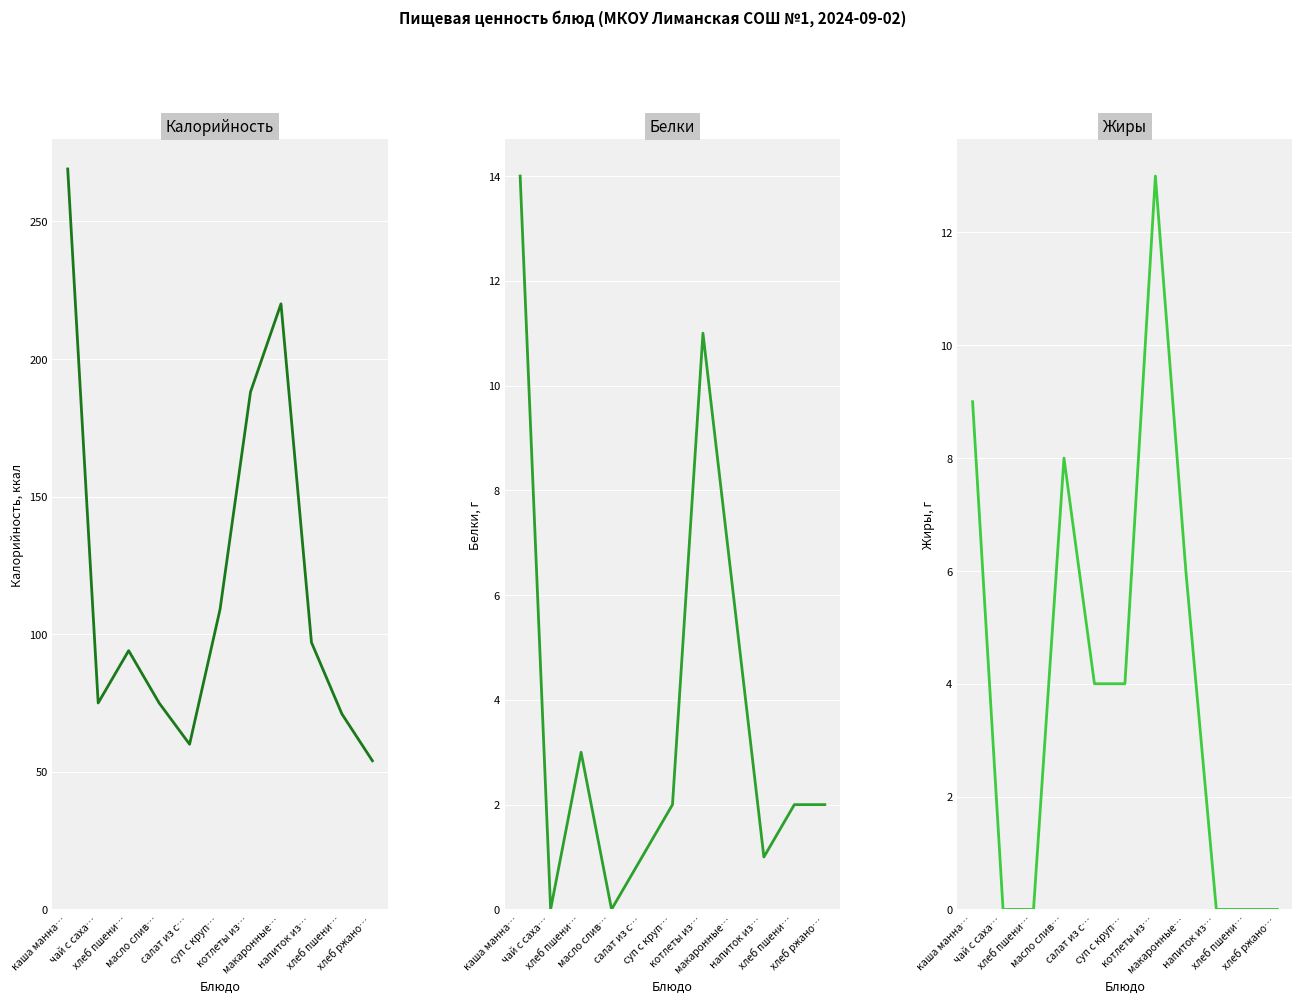

Is this an area chart (filled region under the line)?

No